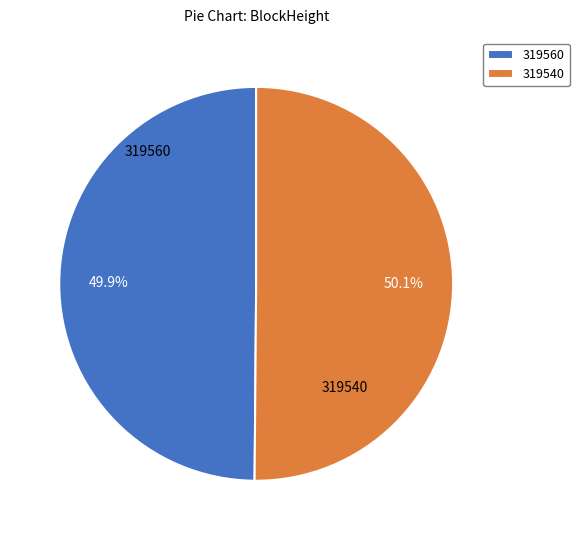

Is there a majority slice in this chart?

Yes